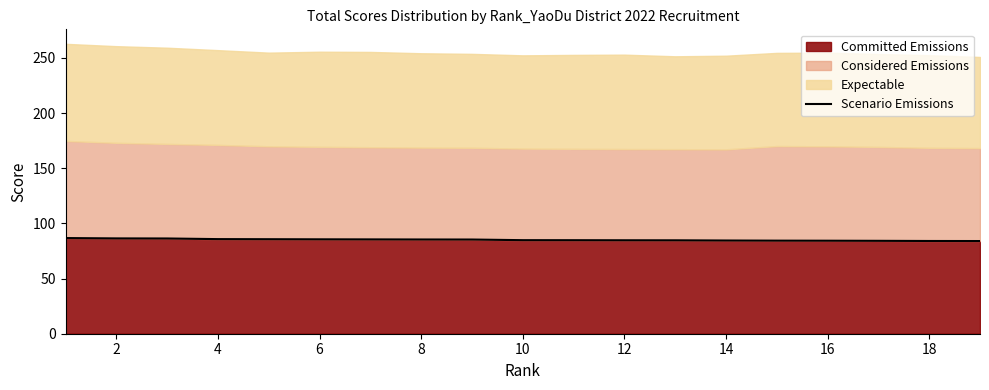

What is the average value?

85.1